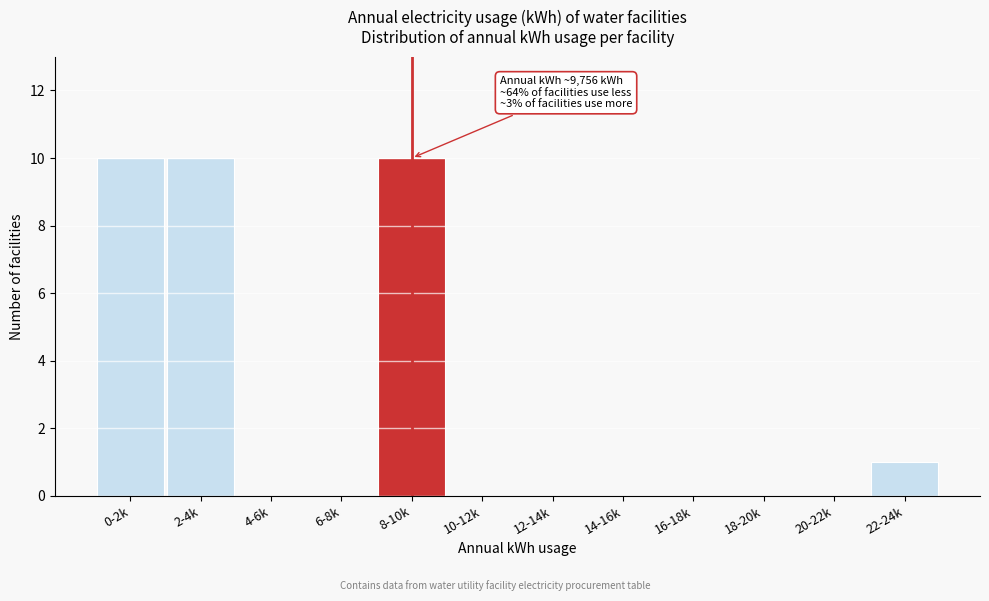

Reading right to left, what are all the values shown in this chart?

22-24k=1	20-22k=0	18-20k=0	16-18k=0	14-16k=0	12-14k=0	10-12k=0	8-10k=10	6-8k=0	4-6k=0	2-4k=10	0-2k=10